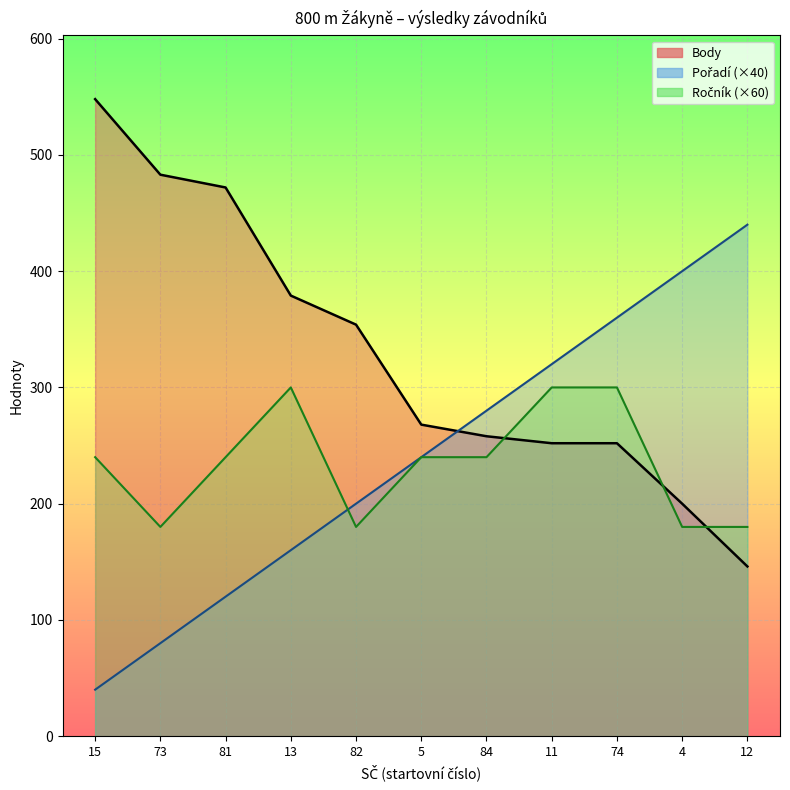

What is the label of the 4th point from the left?

13